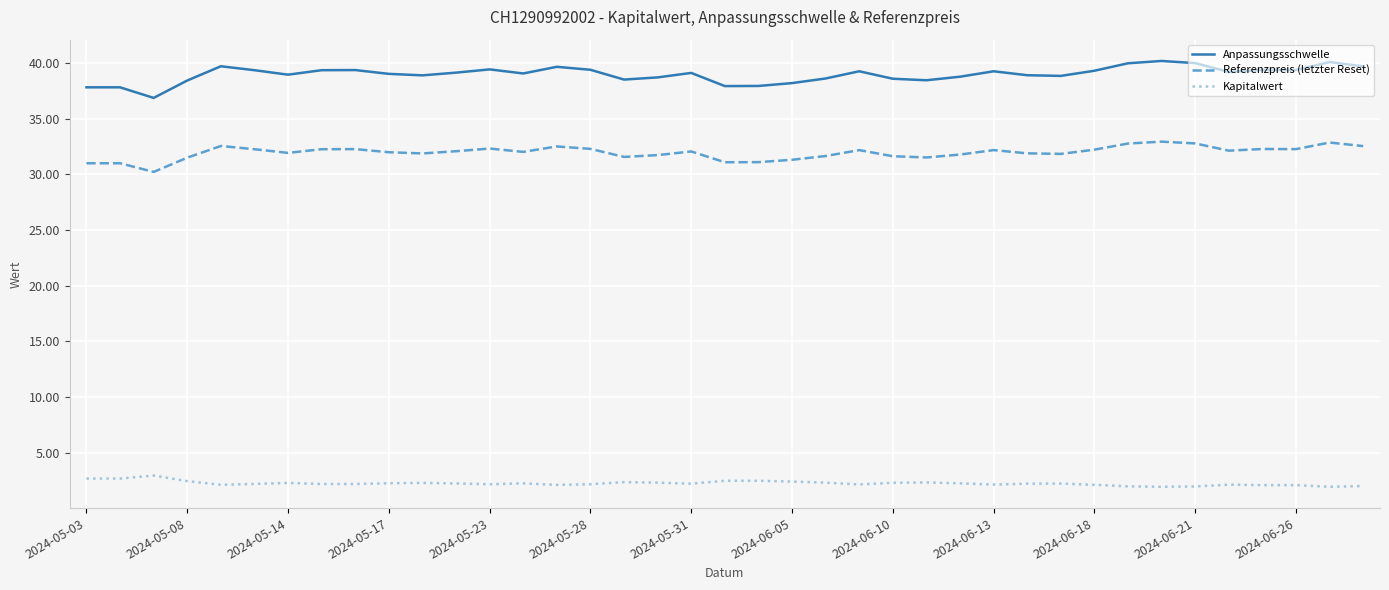

True or false: Anpassungsschwelle and Referenzpreis (letzter Reset) cross at least once.

False